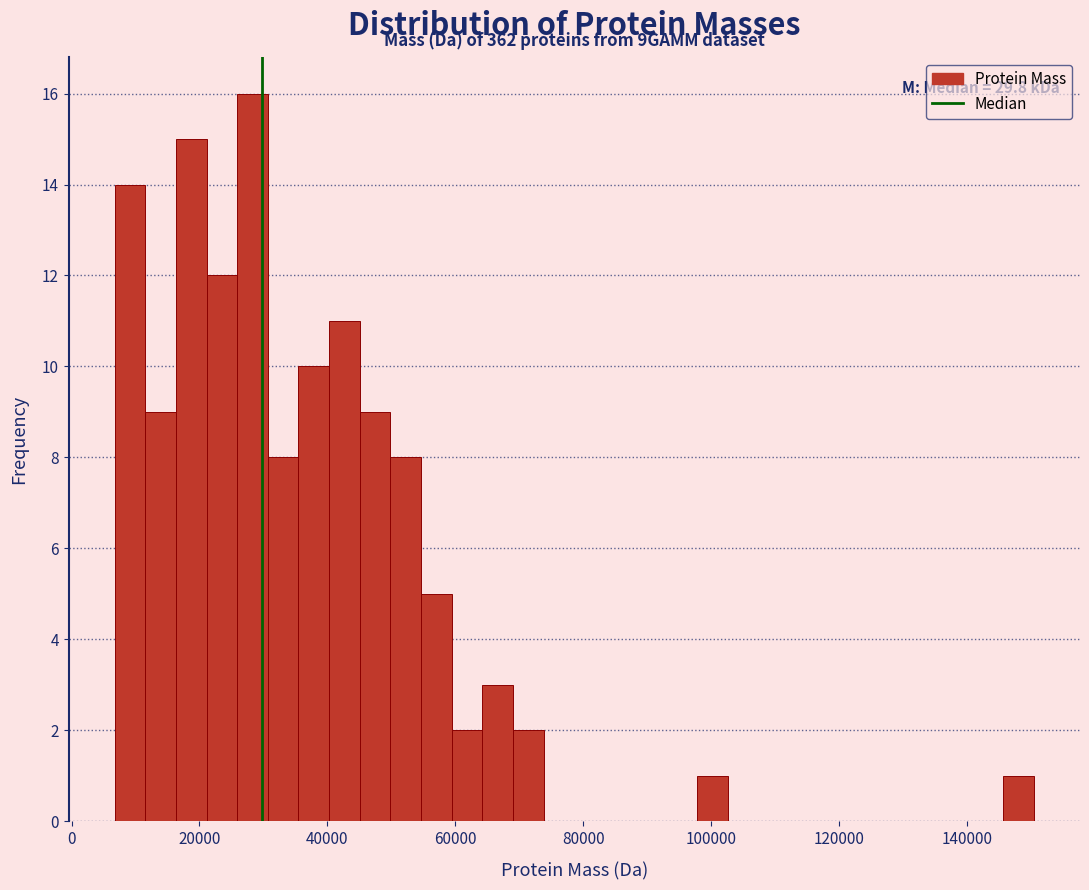

Around what value on the x-axis is the tallest bar? Give the approximate position of its centre, as read against the axis.

28000